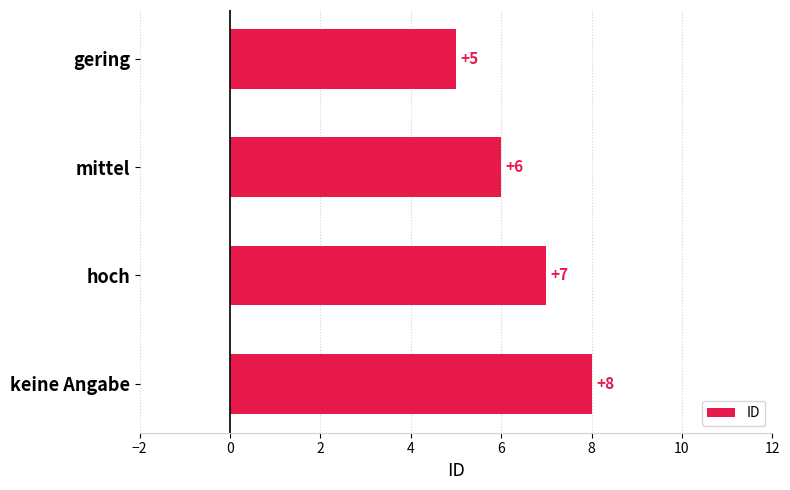

The value at keine Angabe is 8. True or false?

True